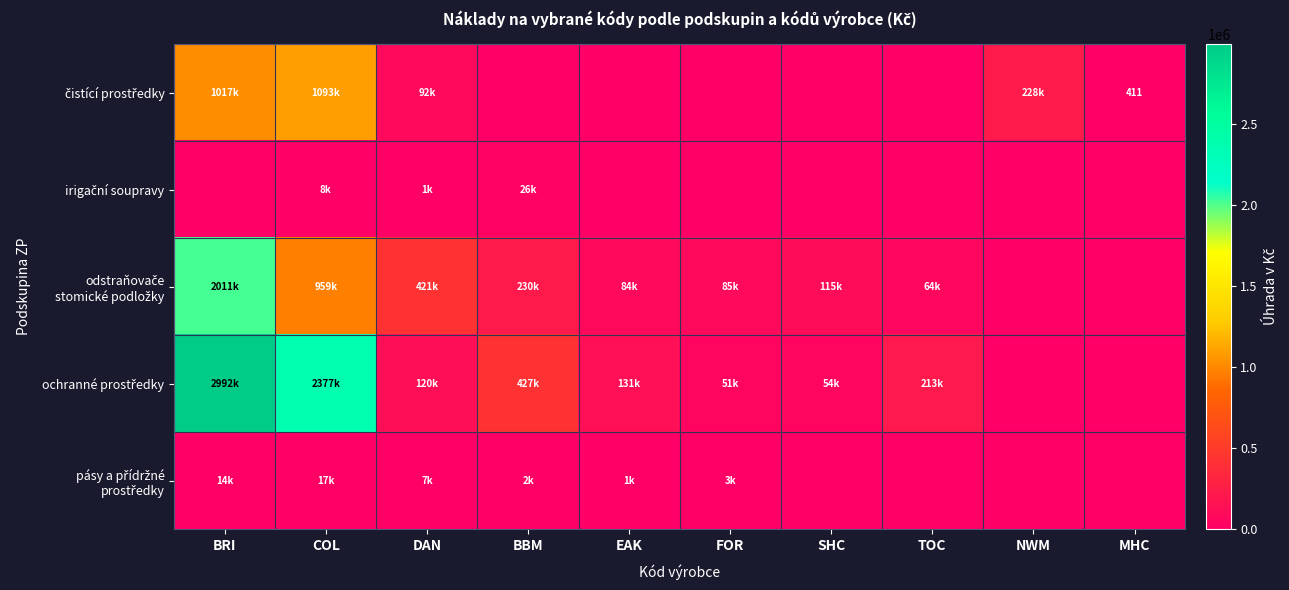

Which category has the highest value across all series?

BRI